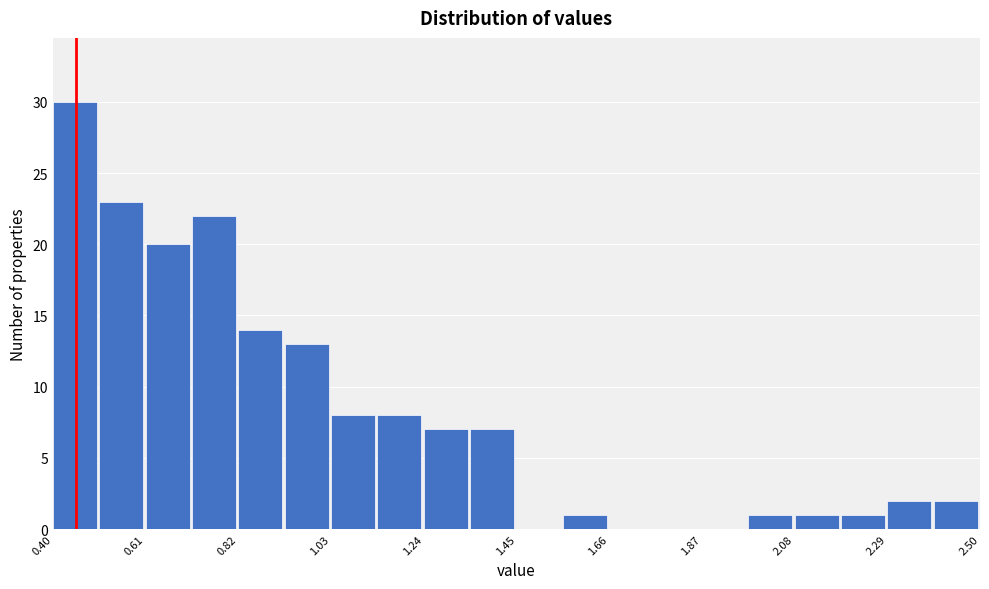

Read against the x-axis, roughly where is the centre of the tallest bar?

0.45